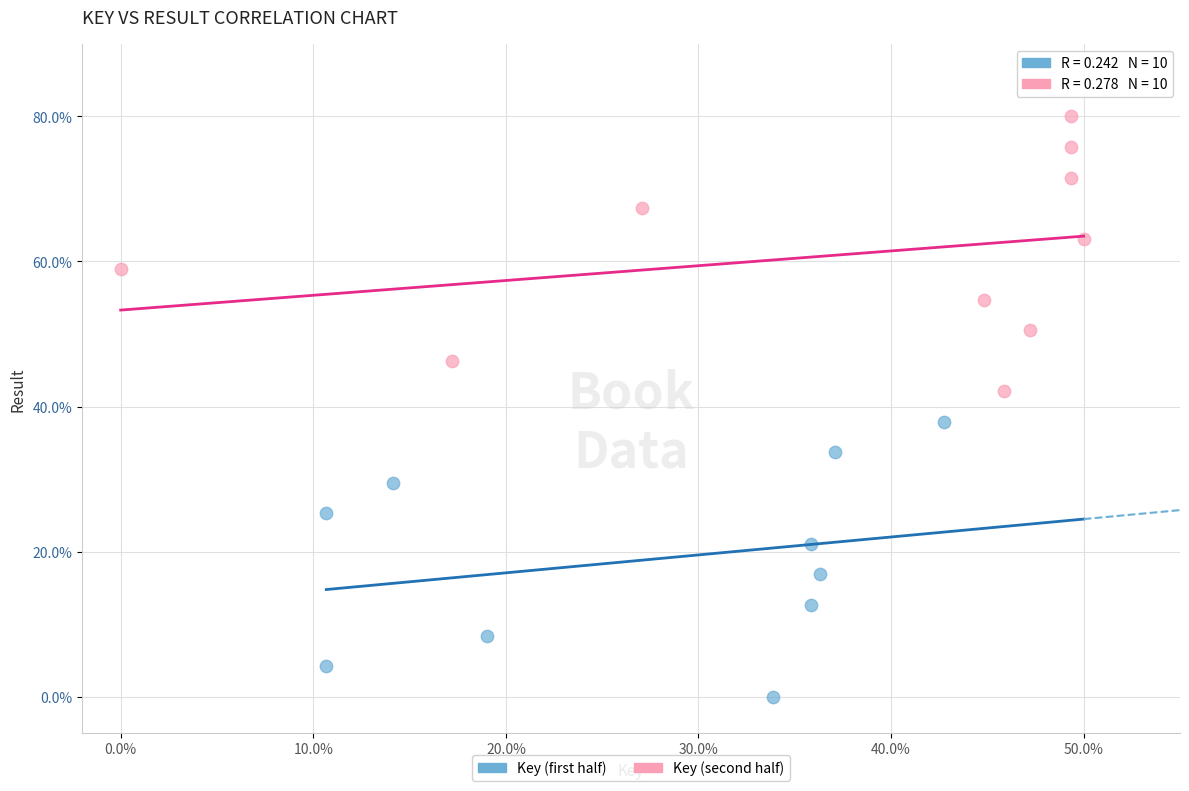

Which series reaches the maximum Y coordinate?

Key (second half)